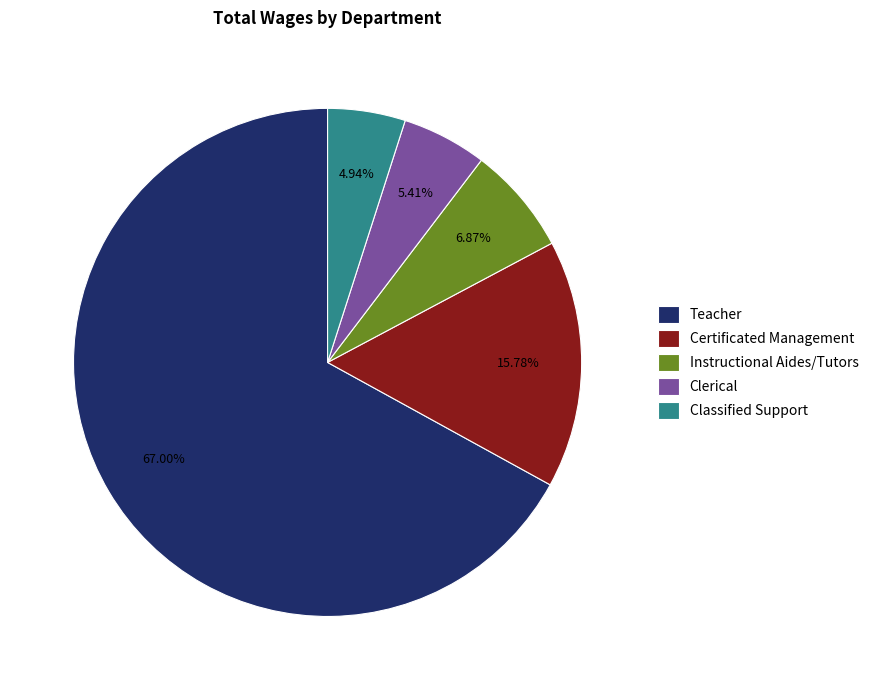

To the nearest percent, what is the combined percentage of Teacher and Clerical?

72%